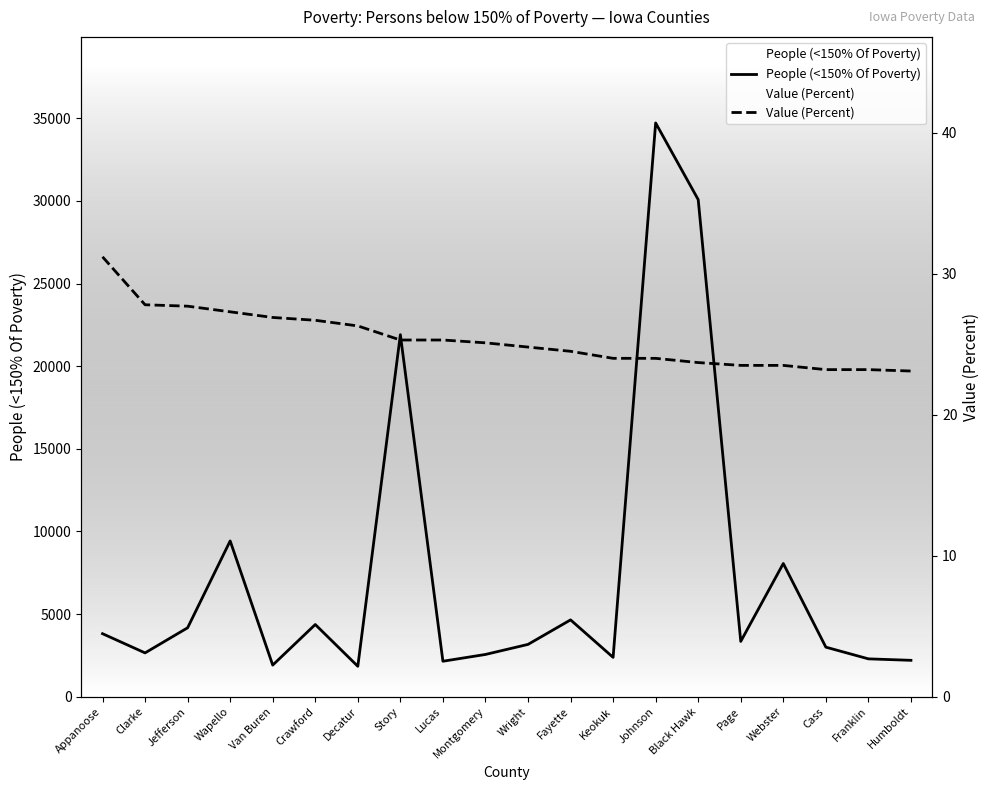

At which category is the sum across all series the highest?

Johnson